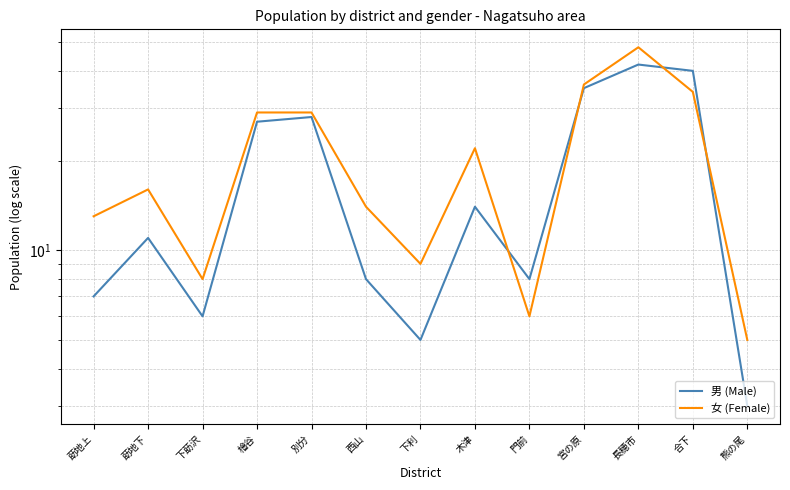

Reading left to right, list all the values displayed in this chart.

男 (Male): 莇地上=7	莇地下=11	下莇沢=6	檜谷=27	別分=28	西山=8	下利=5	木津=14	門前=8	宮の原=35	長穂市=42	合下=40	熊の尾=3
女 (Female): 莇地上=13	莇地下=16	下莇沢=8	檜谷=29	別分=29	西山=14	下利=9	木津=22	門前=6	宮の原=36	長穂市=48	合下=34	熊の尾=5